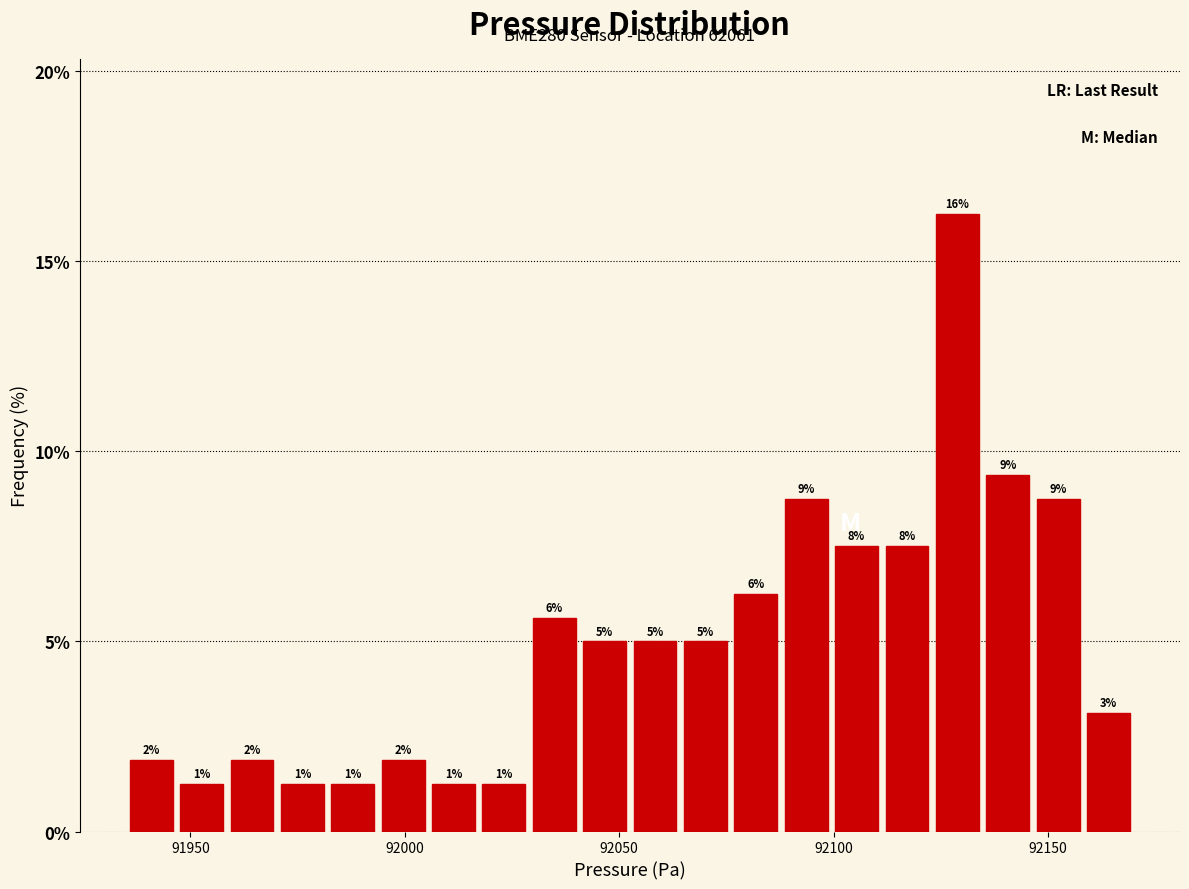

Around what value on the x-axis is the tallest bar? Give the approximate position of its centre, as read against the axis.

92130